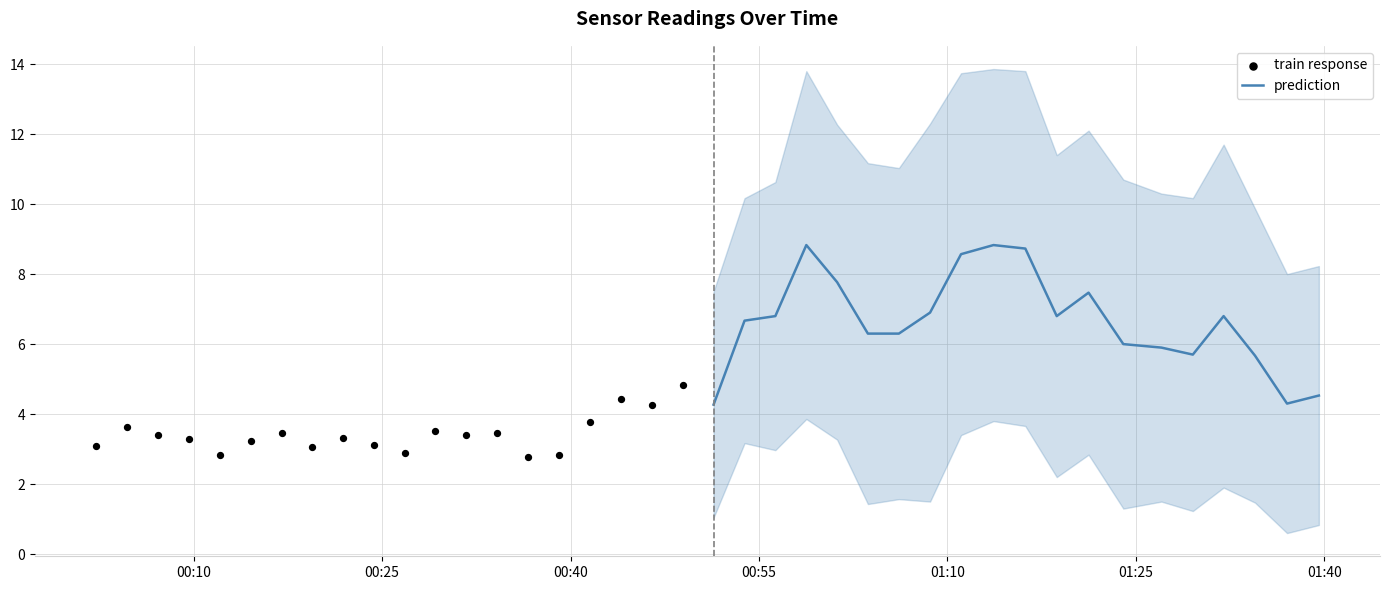

What are all the series names shown in the legend?

prediction, train response